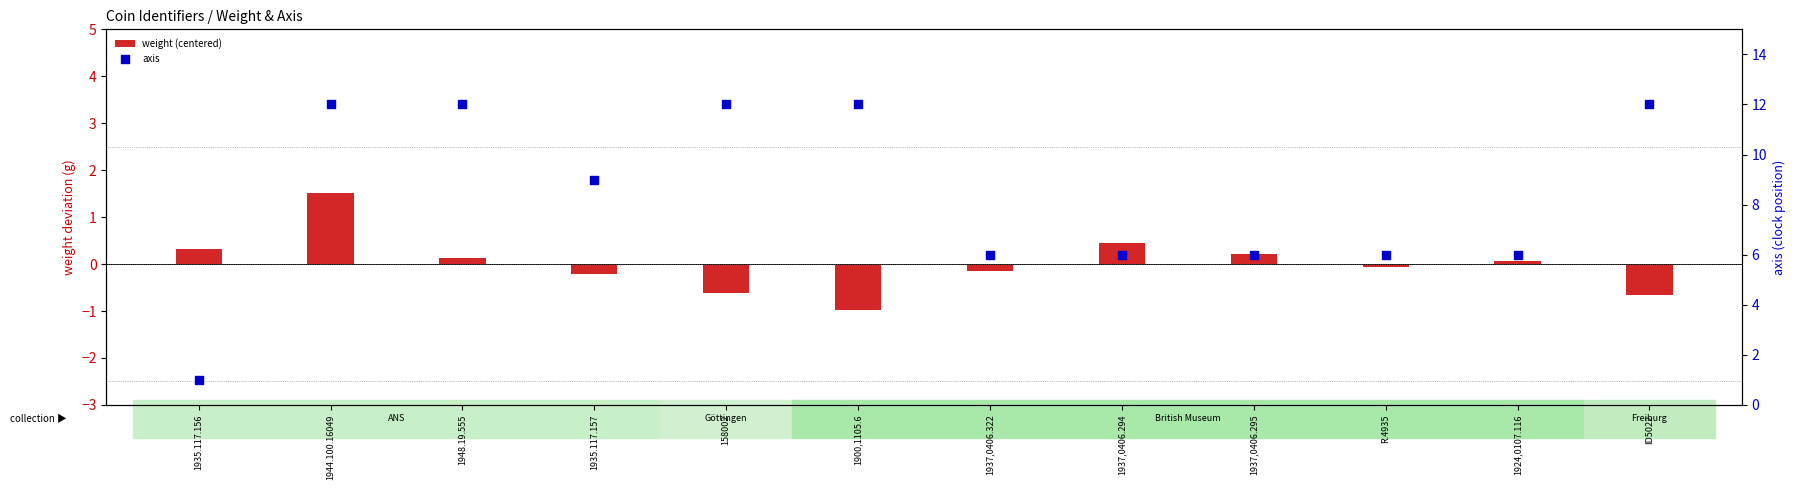

At how many categories does at least one series exceed 0?

12